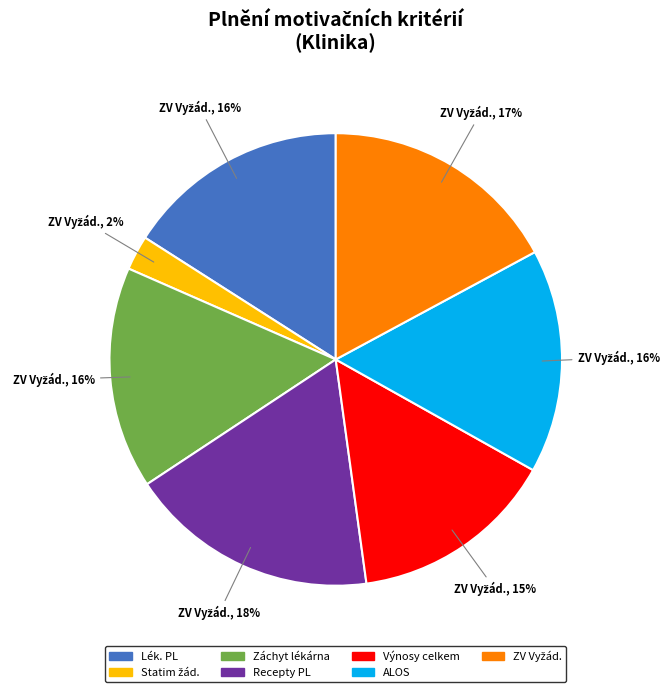

The Výnosy celkem slice represents 15% of the pie. True or false?

True